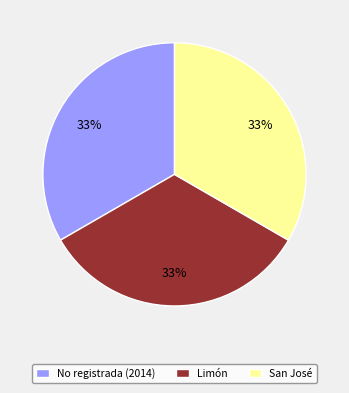

Is there any slice that represents more than half of the pie?

No